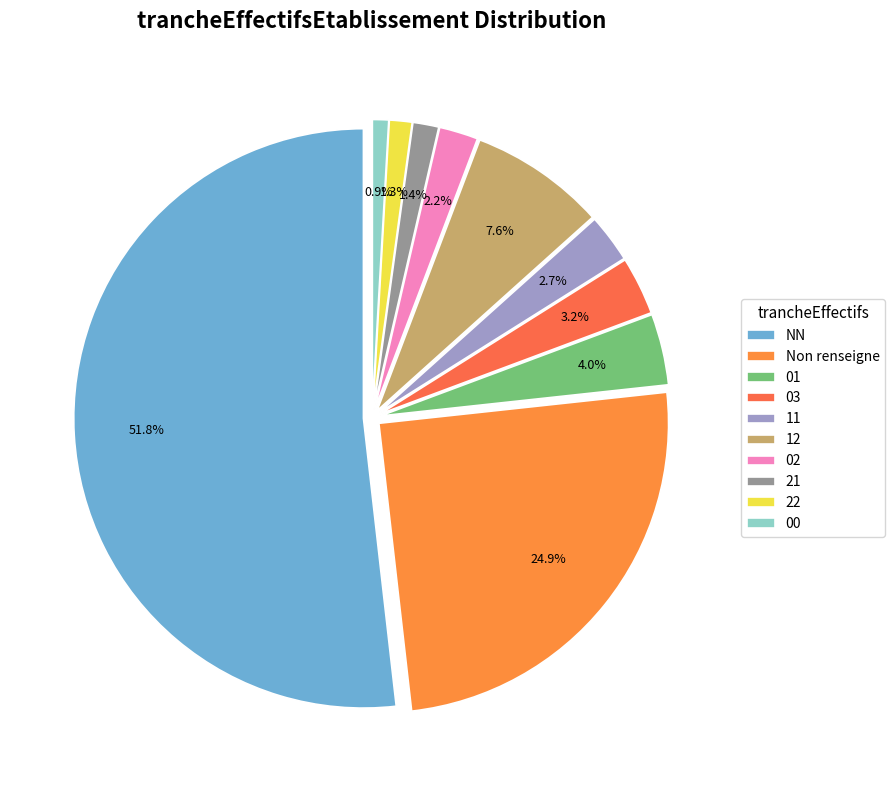

To the nearest percent, what is the difference between the 00 and 02 slice percentages?

1%